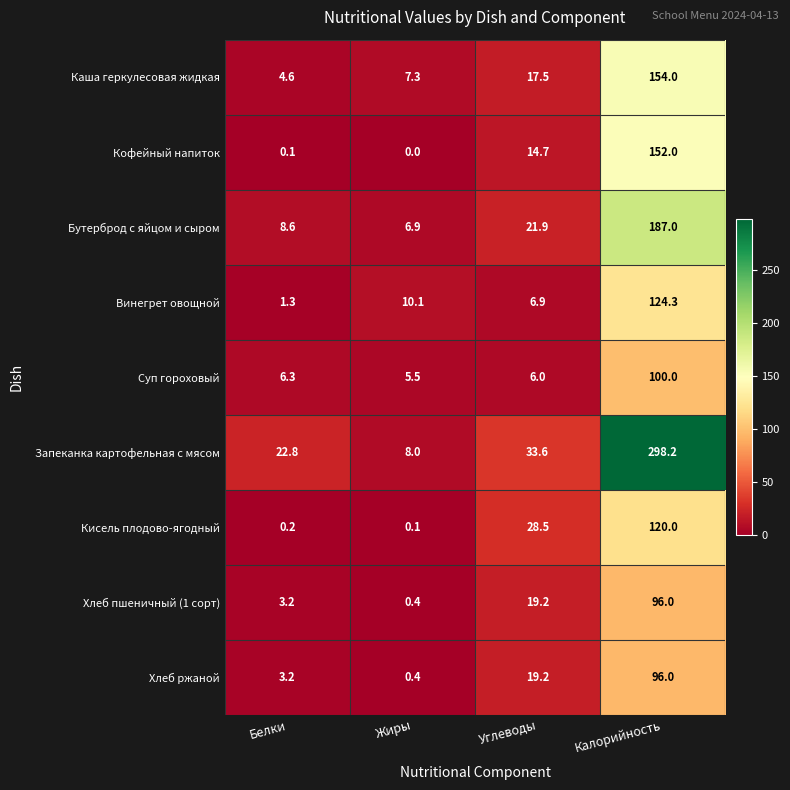

What is the maximum value shown in the chart?

298.2